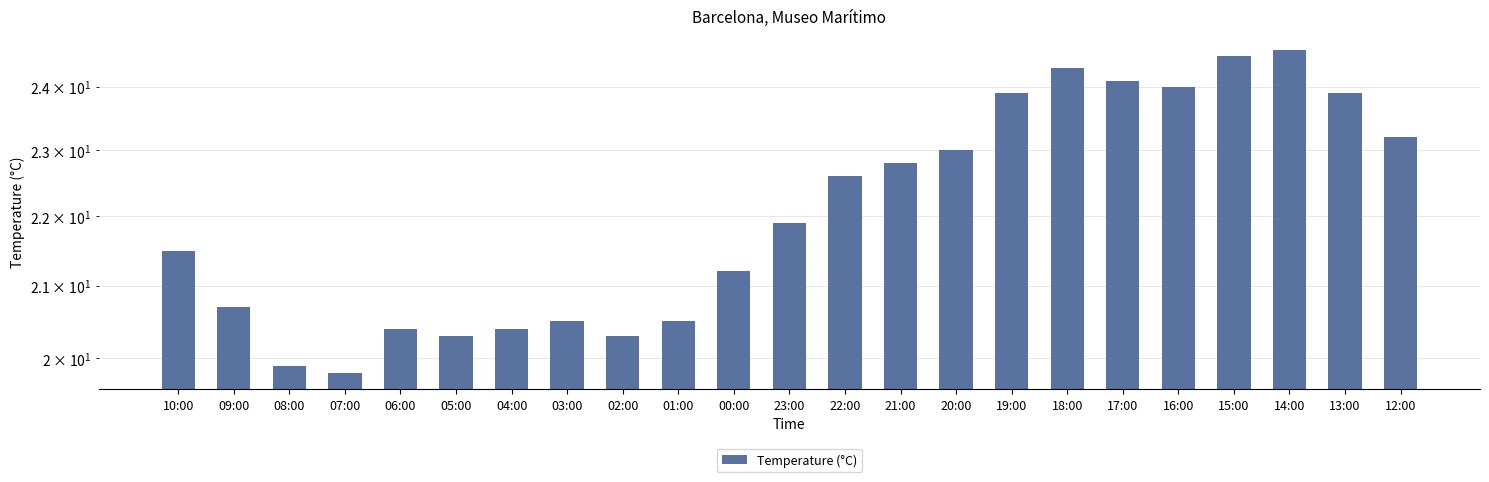

Rank the categories by value from lowest to highest.

07:00, 08:00, 05:00, 02:00, 06:00, 04:00, 03:00, 01:00, 09:00, 00:00, 10:00, 23:00, 22:00, 21:00, 20:00, 12:00, 19:00, 13:00, 16:00, 17:00, 18:00, 15:00, 14:00